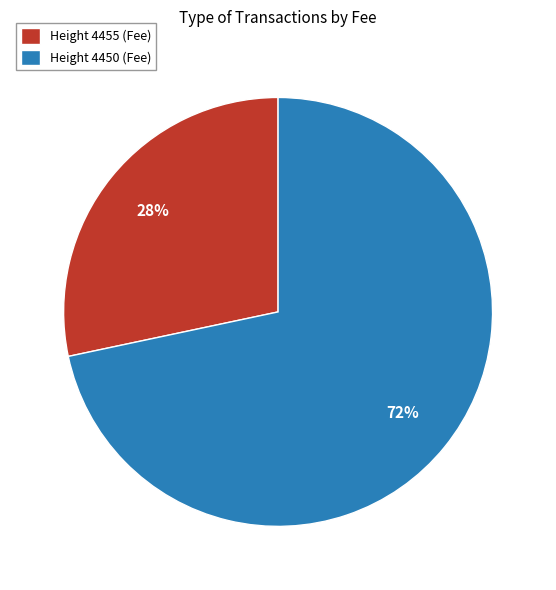

Which has a higher value, Height 4450 (Fee) or Height 4455 (Fee)?

Height 4450 (Fee)